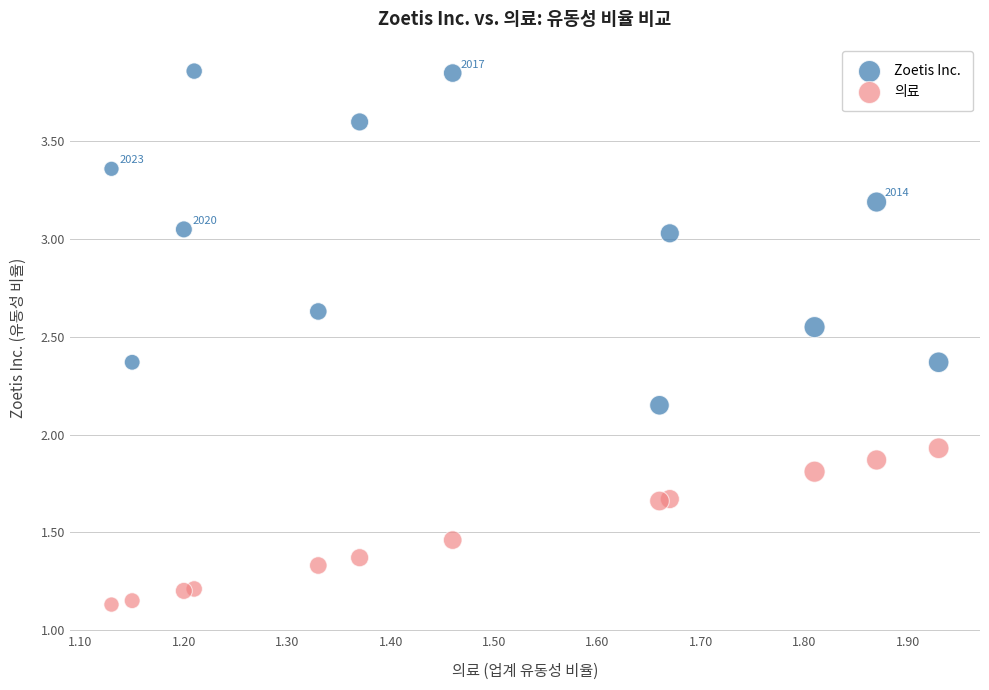

Which series reaches the minimum Y coordinate?

의료